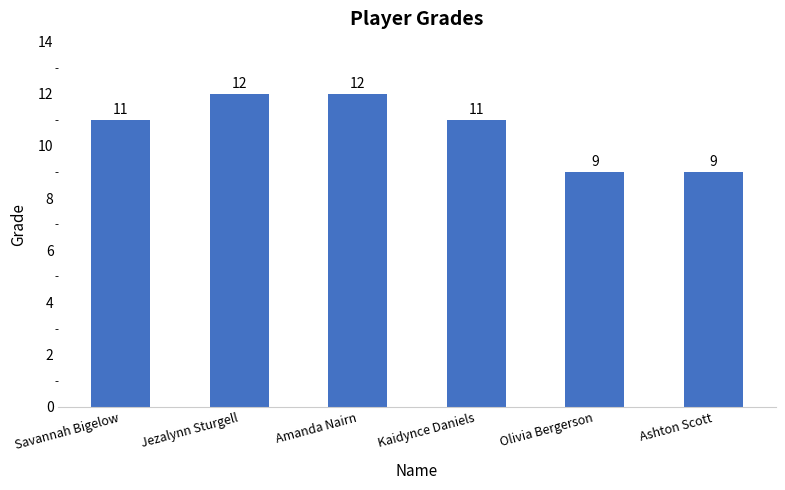

What is the change in value from Kaidynce Daniels to Ashton Scott?

-2